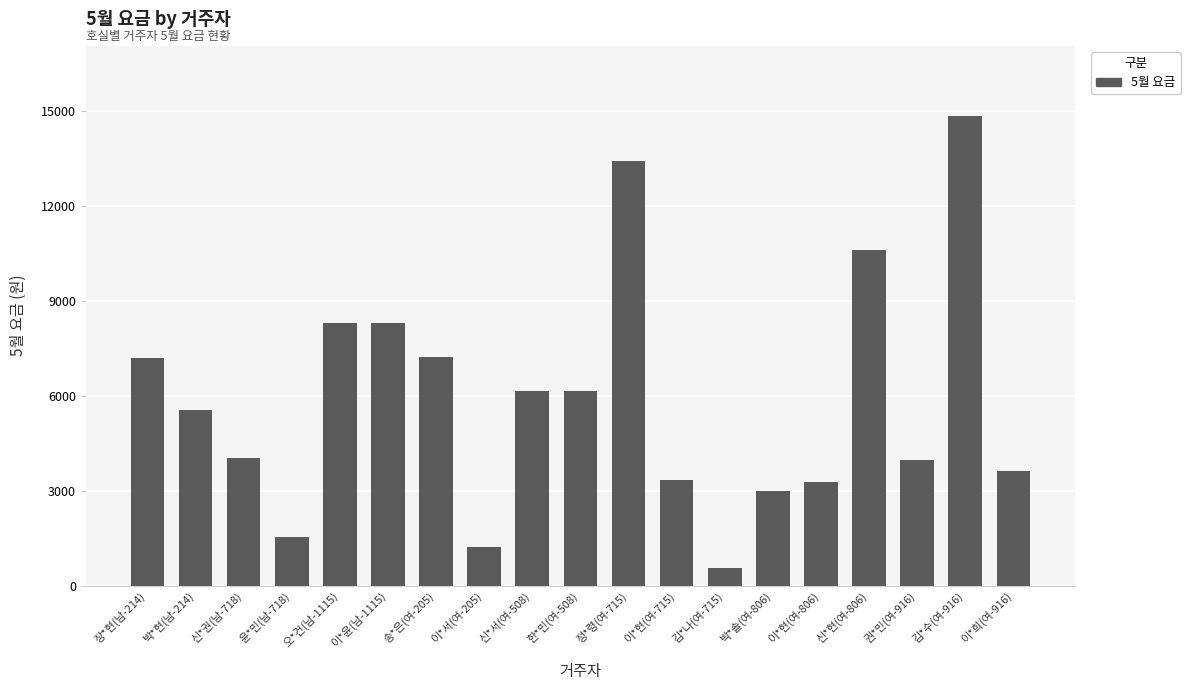

How many distinct data groups are displayed?

1